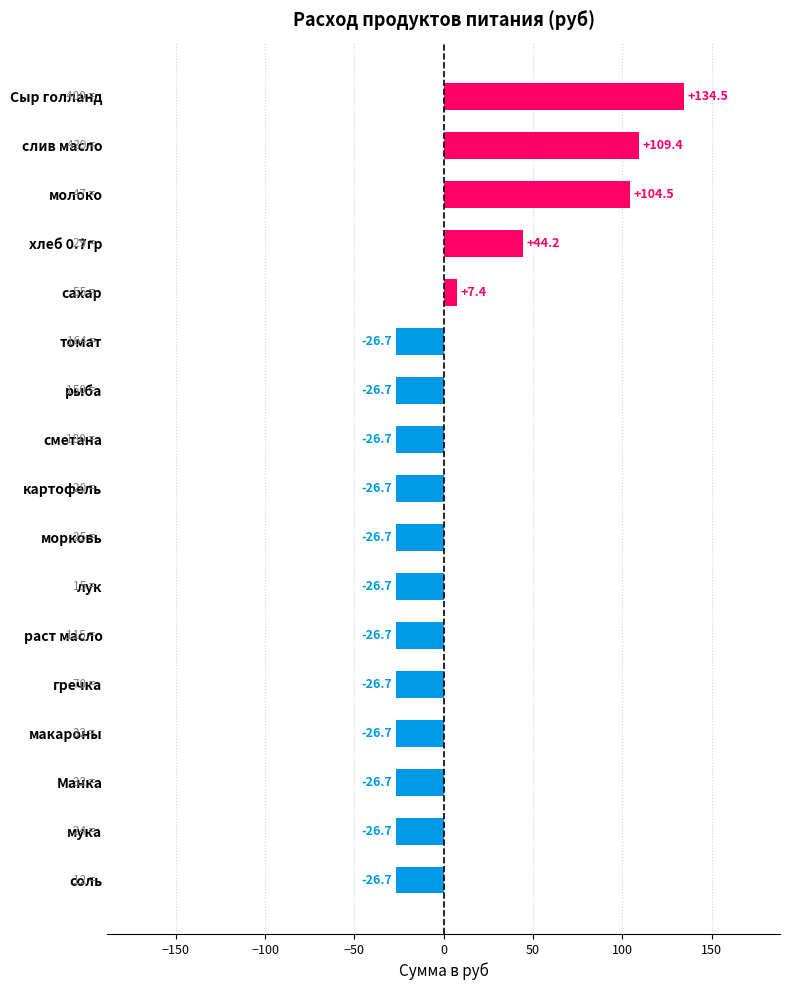

Does the chart contain any negative values?

Yes